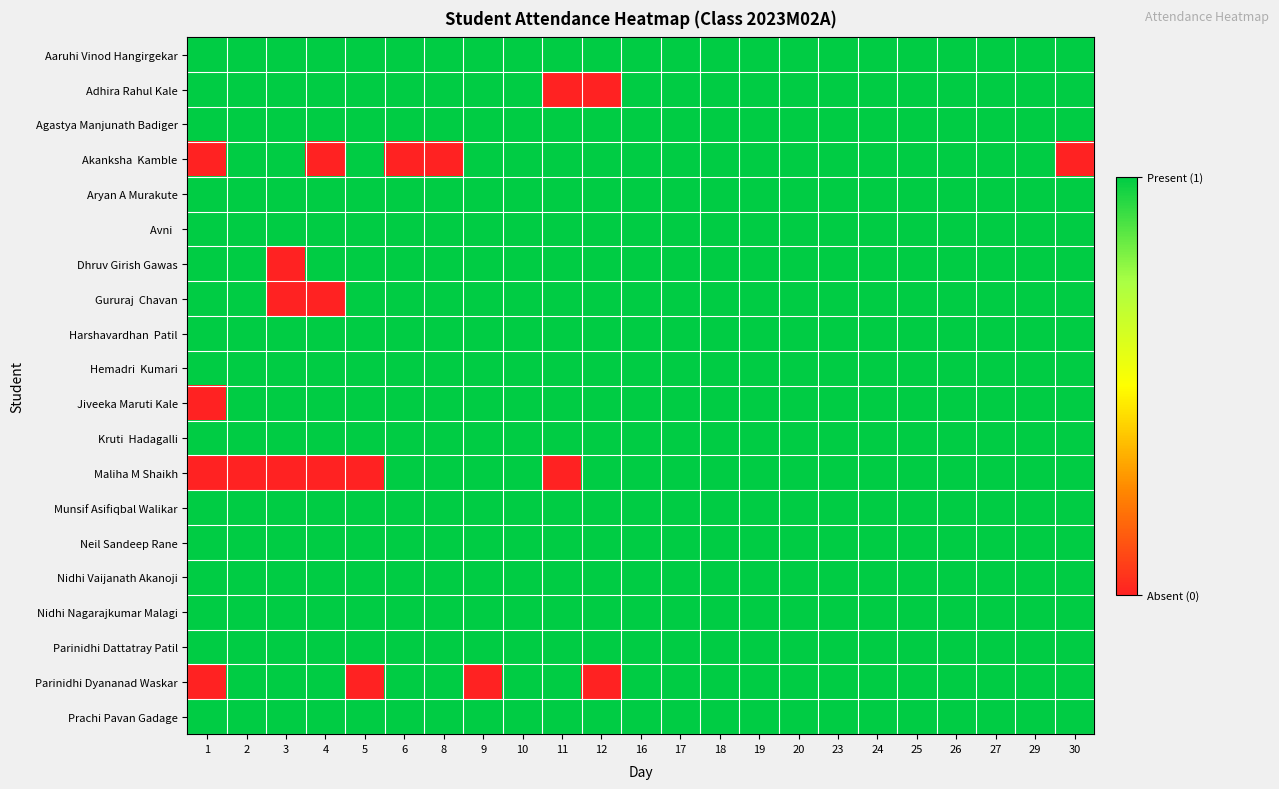

Which label corresponds to the smallest value in the chart?

11